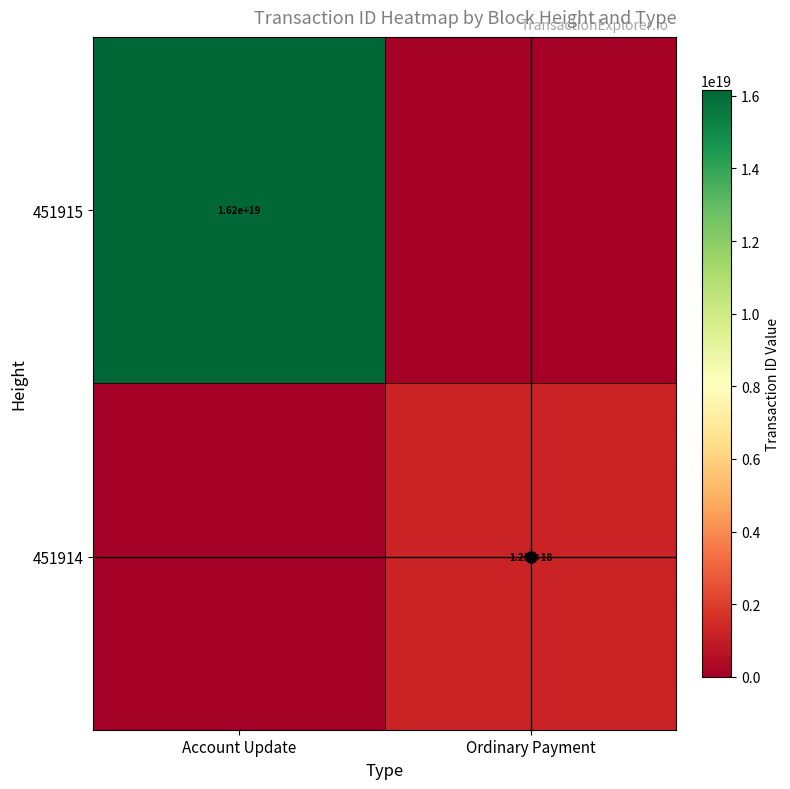

True or false: 451914 has a value of 1250000000000000000 at Ordinary Payment.

True